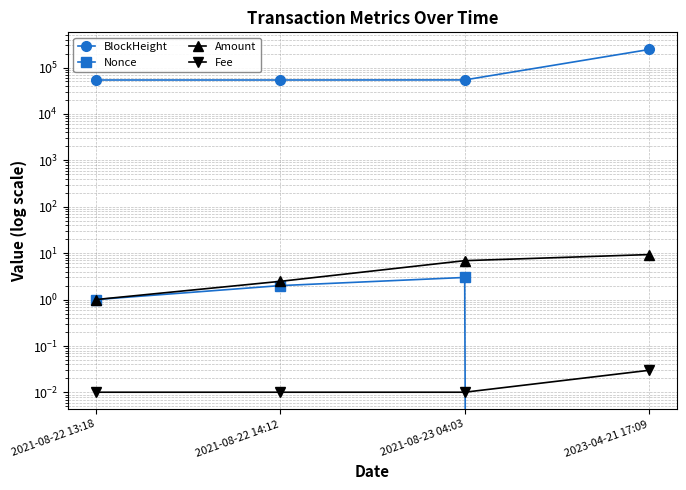

True or false: Amount has more than 0 interior local peaks.

False